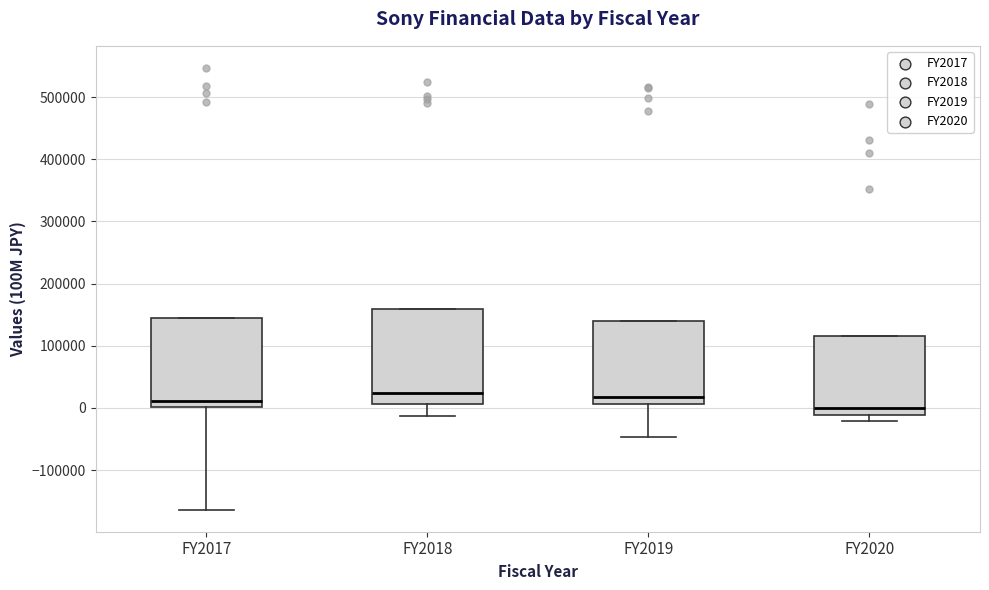

Where does the median line of the box for FY2018 sit on the y-axis? The values are not printed on the chart, so give them approximately, as read against the axis.

20000